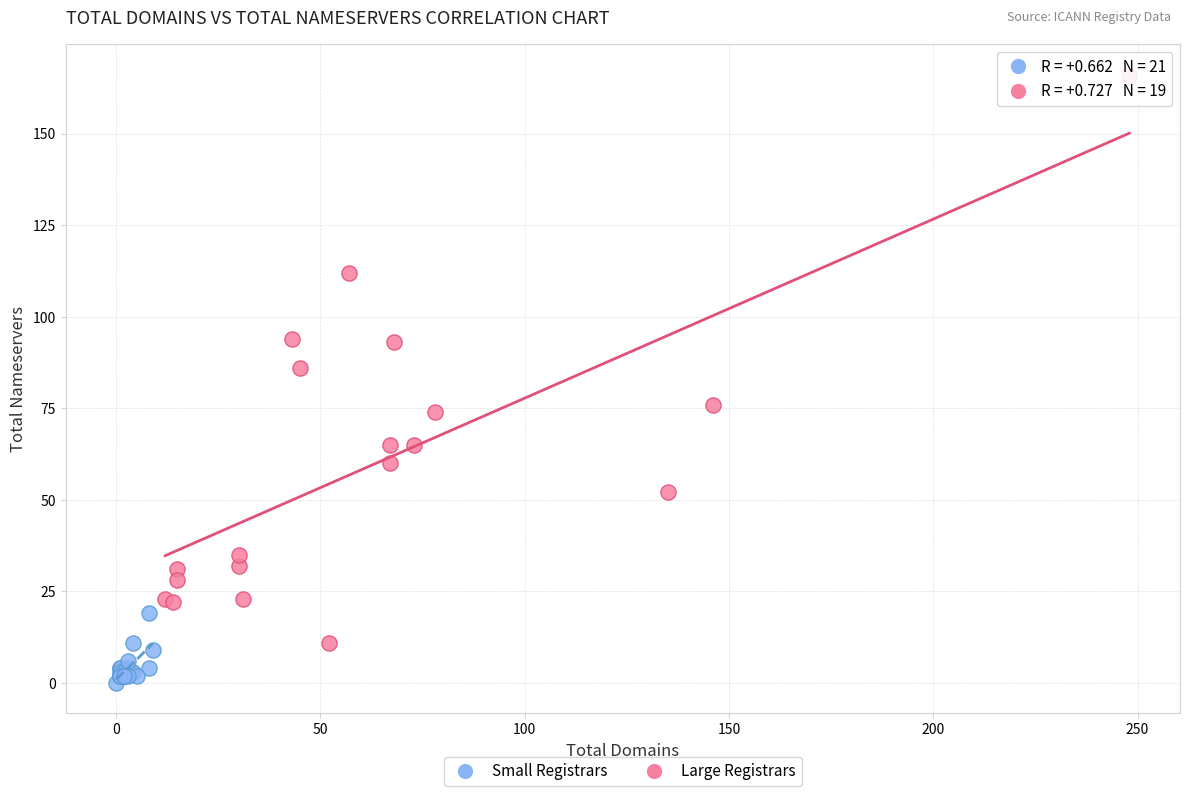

Which series has the largest Y range (max minus min)?

Large Registrars